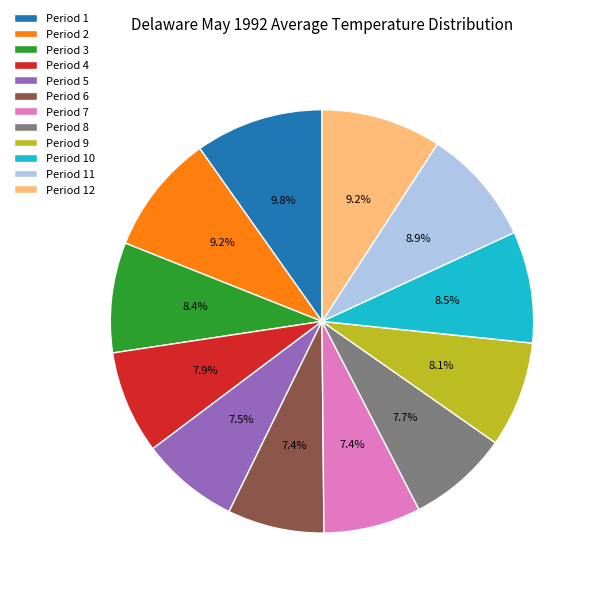

Which category has the biggest portion of the pie?

Period 1